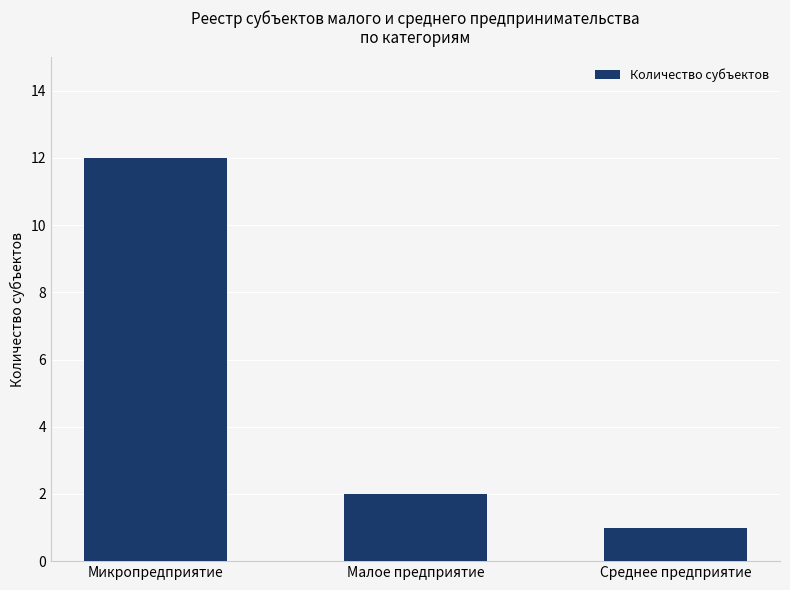

Approximately how many times larger is the value at Микропредприятие compared to Малое предприятие?

6.0